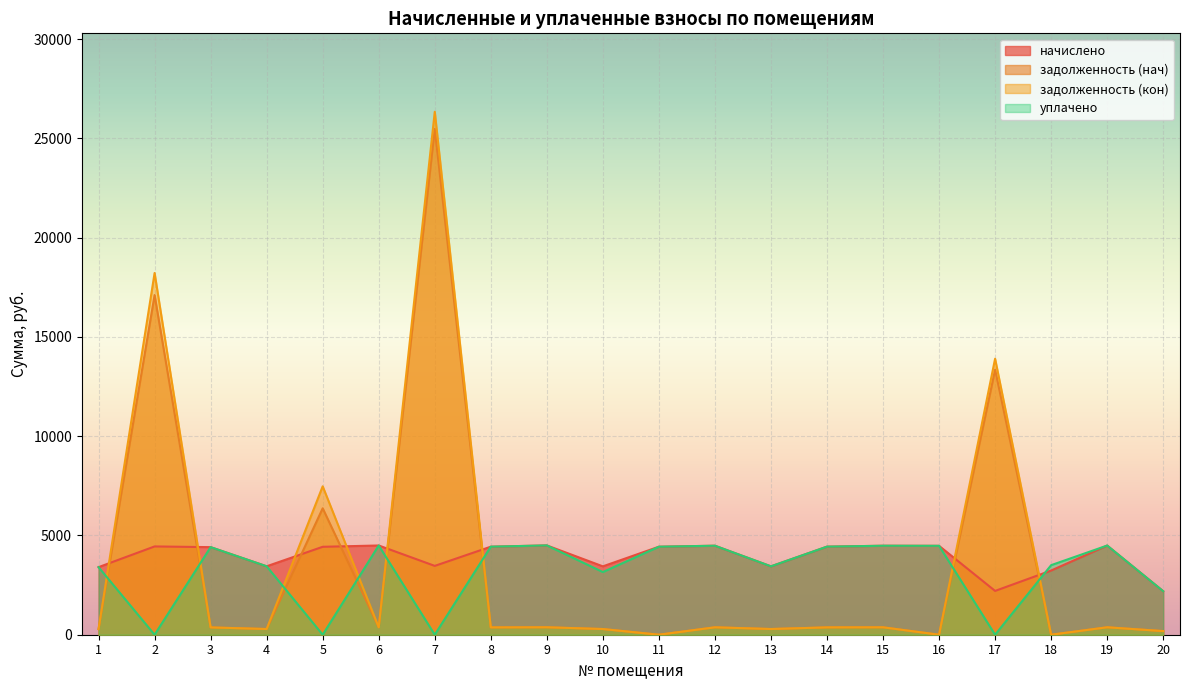

List the series in order of their overall mean, highest first.

начислено, задолженность (кон), задолженность (нач), уплачено